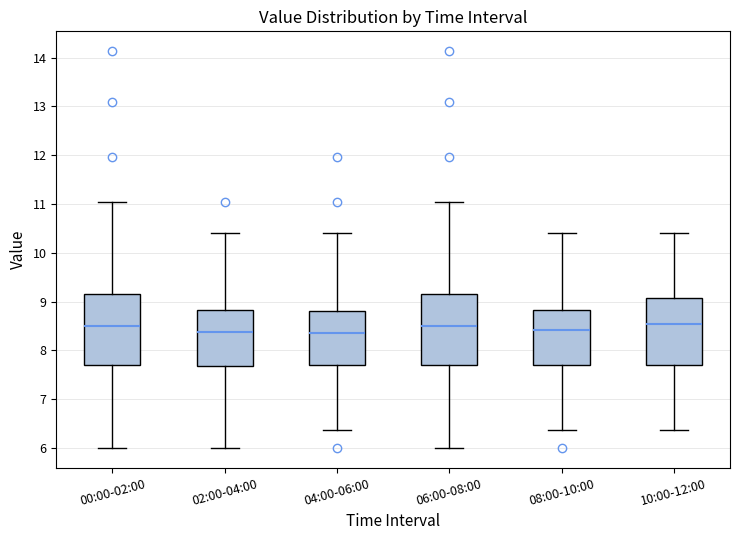

Reading left to right, transcribe this box plot: for each box, give where its median line is, the range the box spans, and where its two whiskers end, as read against the y-axis. The values are not printed on the chart, so give them approximately, as read against the axis.

00:00-02:00: median 8.5, box 7.7 to 9.1, whiskers 6.0 to 11.0
02:00-04:00: median 8.4, box 7.7 to 8.8, whiskers 6.0 to 10.4
04:00-06:00: median 8.4, box 7.7 to 8.8, whiskers 6.4 to 10.4
06:00-08:00: median 8.5, box 7.7 to 9.1, whiskers 6.0 to 11.0
08:00-10:00: median 8.4, box 7.7 to 8.8, whiskers 6.4 to 10.4
10:00-12:00: median 8.5, box 7.7 to 9.1, whiskers 6.4 to 10.4